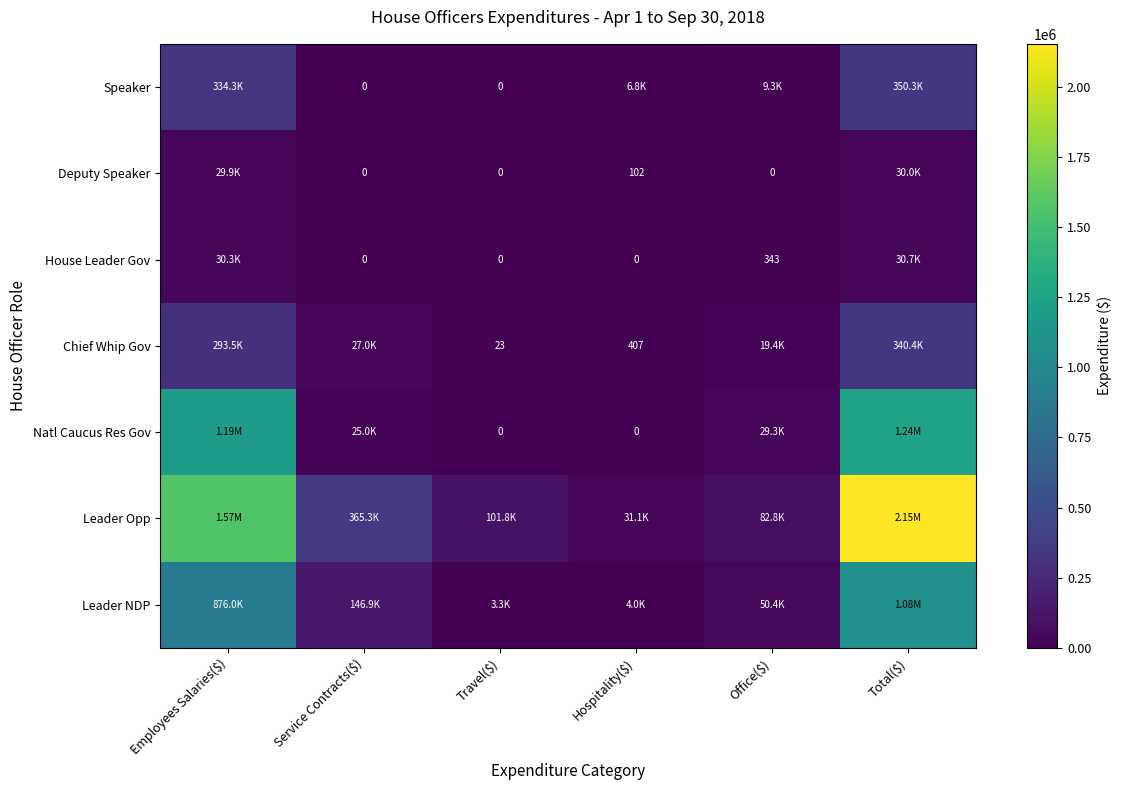

Which series has the widest spread of values?

Leader Opp